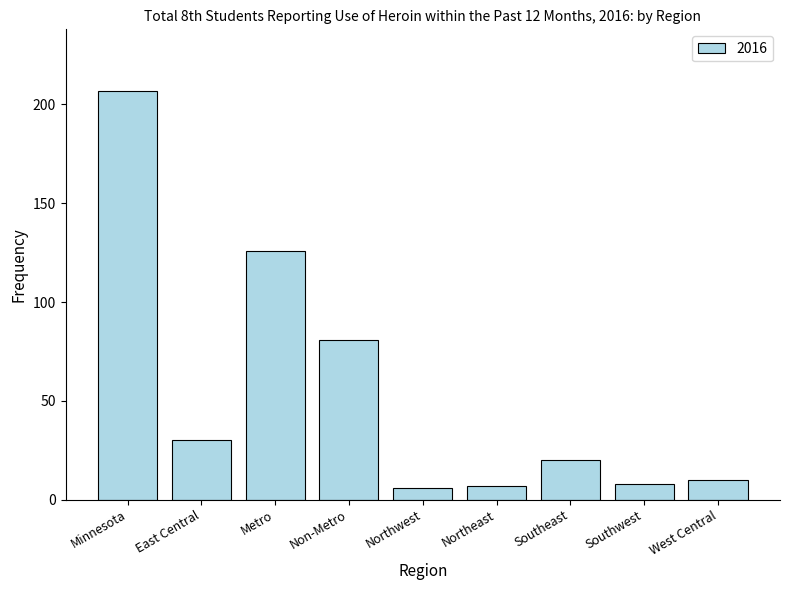

How many categories are shown in the chart?

9